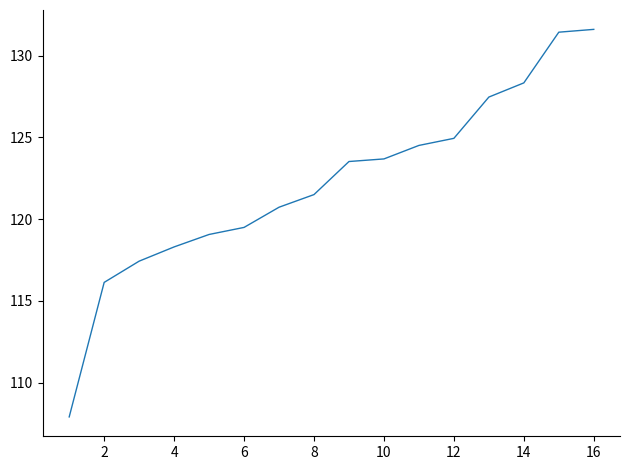

What is the difference between the maximum and minimum values?

23.7